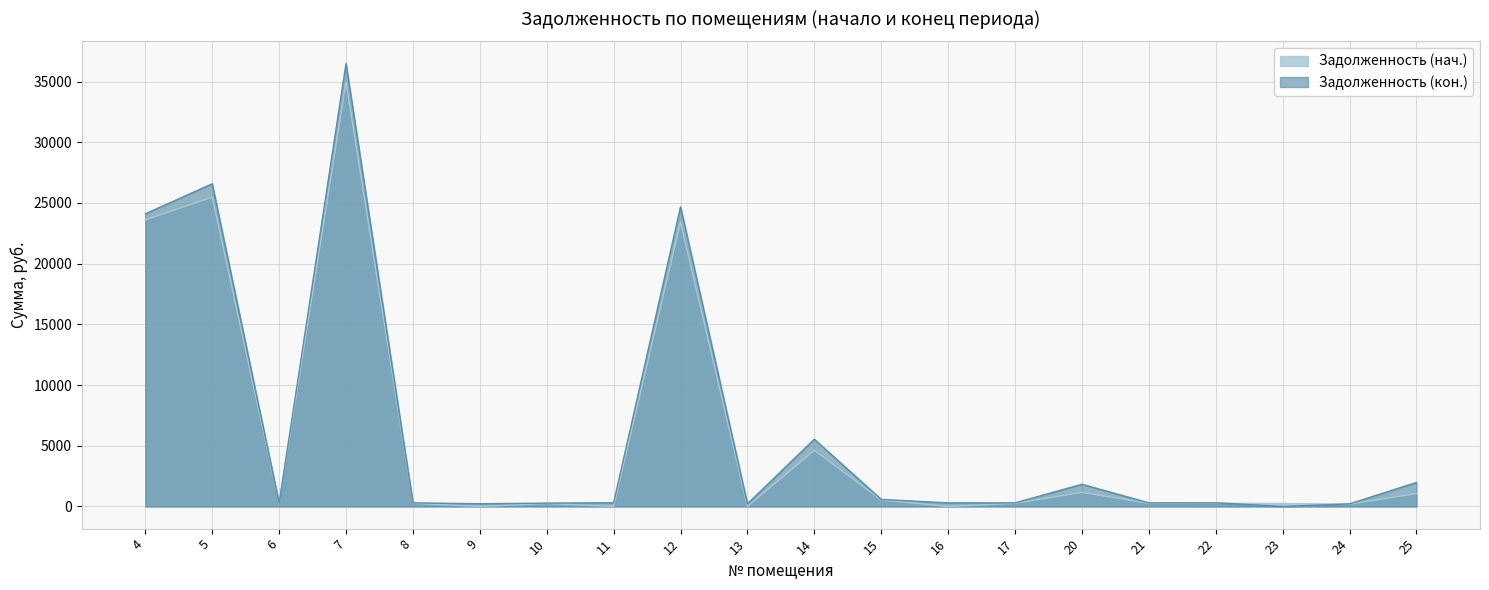

What is the difference between the maximum and minimum values in the Задолженность (нач.) series?

34967.3